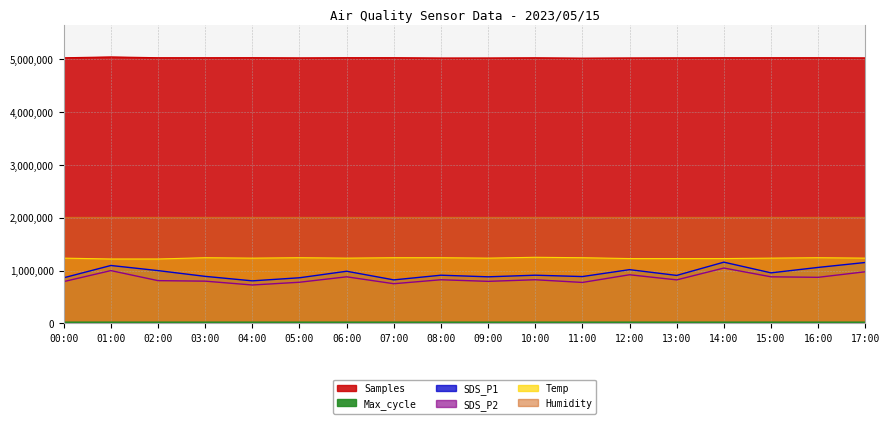

Rank the series at 07:00 from highest to lowest value.

Samples, Temp, SDS_P1, SDS_P2, Max_cycle